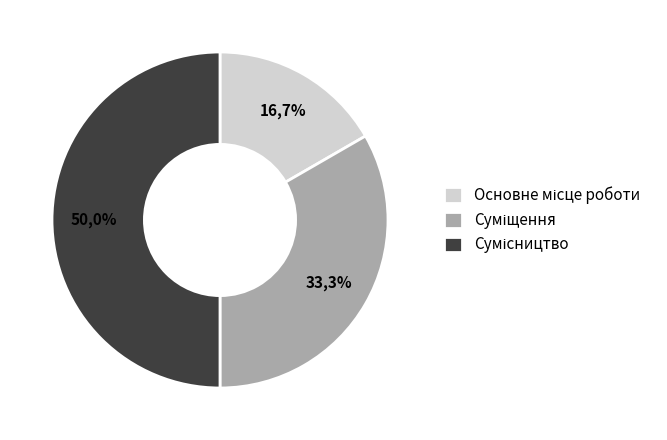

Which slice is the largest?

Сумісництво